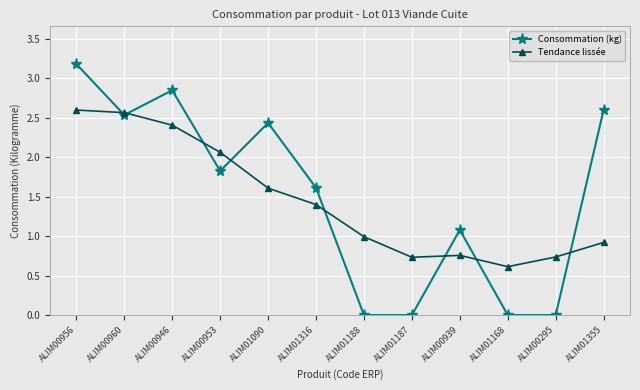

Rank the series by their average value, from highest to lowest.

Consommation (kg), Tendance lissée